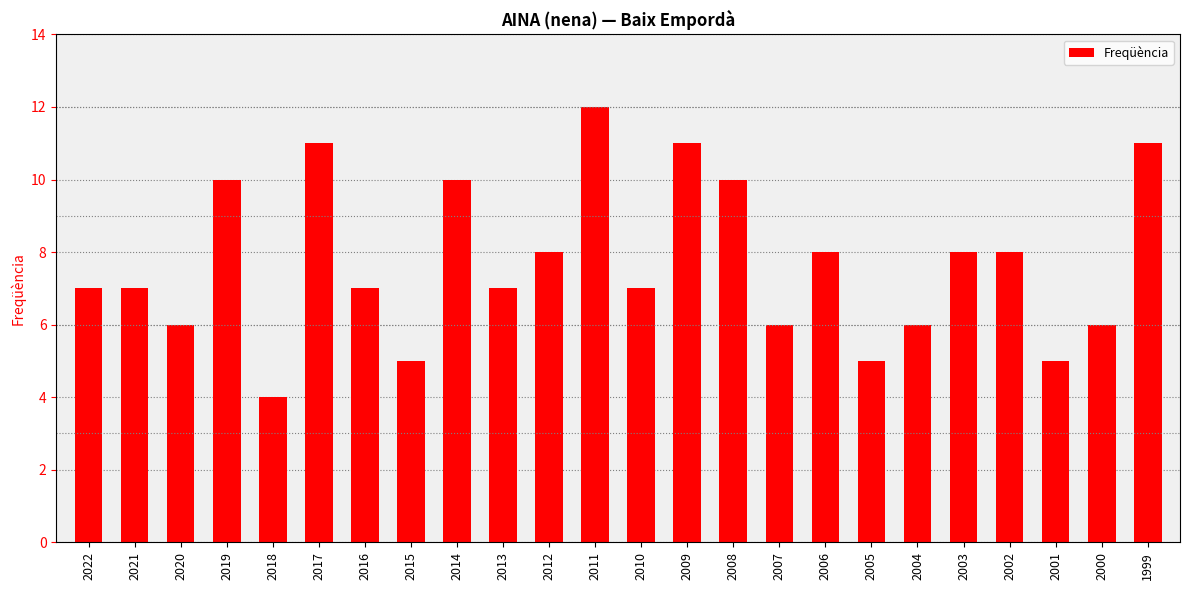

Count the values in the range 6 to 10.

16